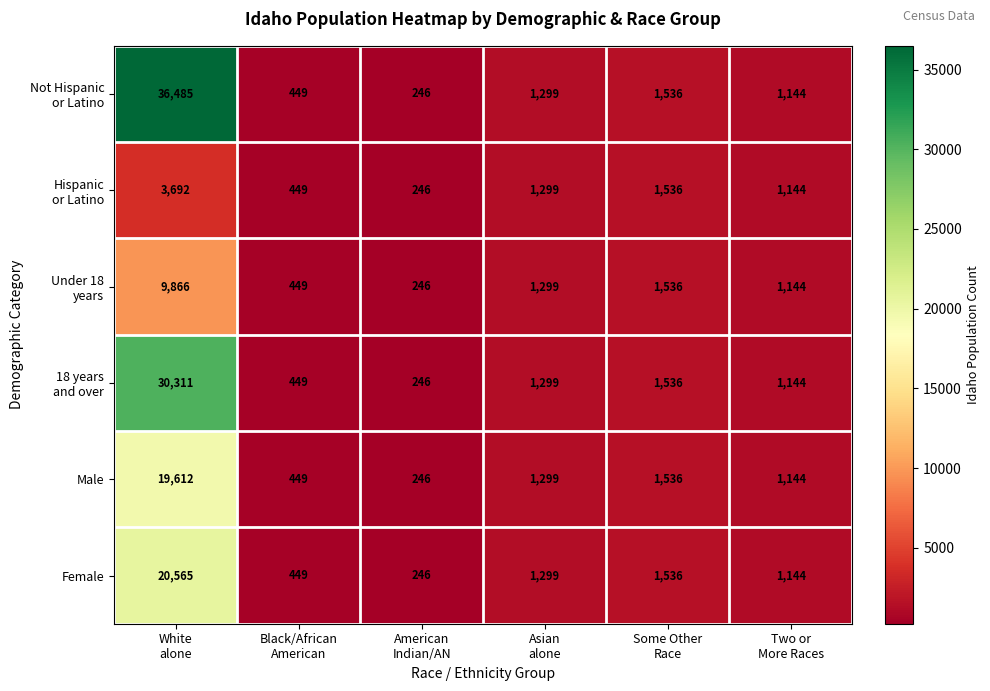

What is the greatest value displayed?

36485